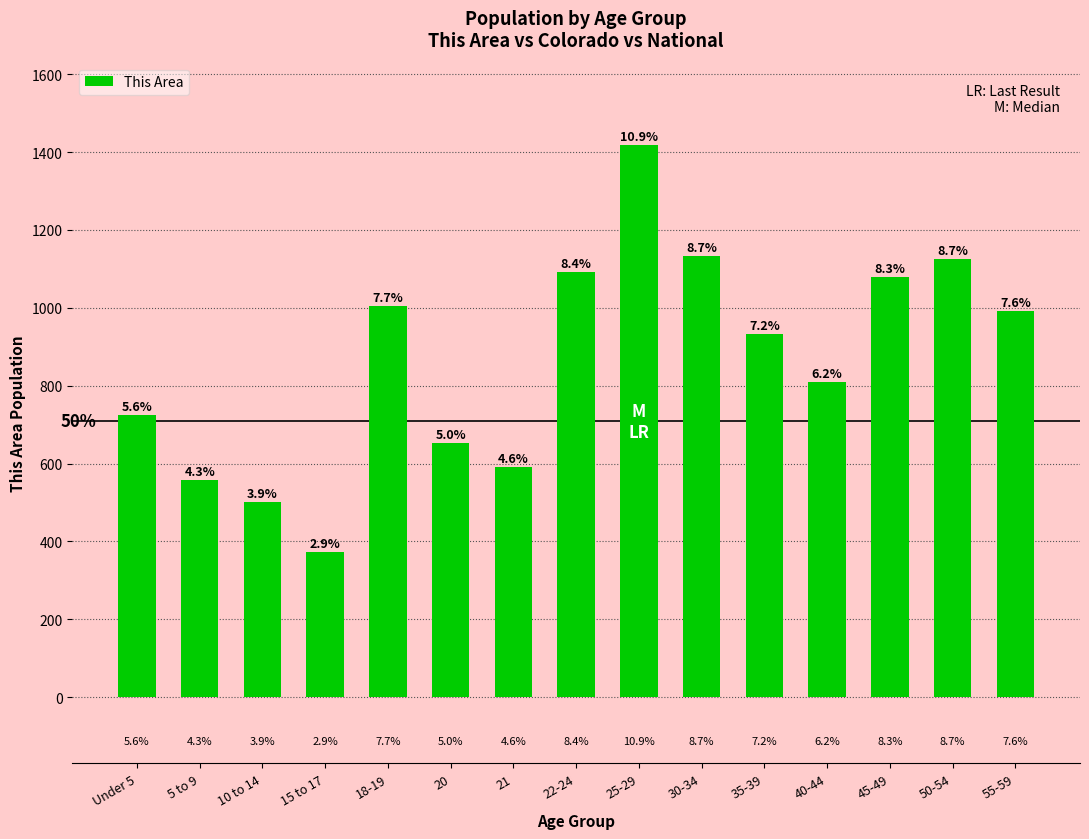

What value does the data have at 15 to 17, to the nearest 50?

350